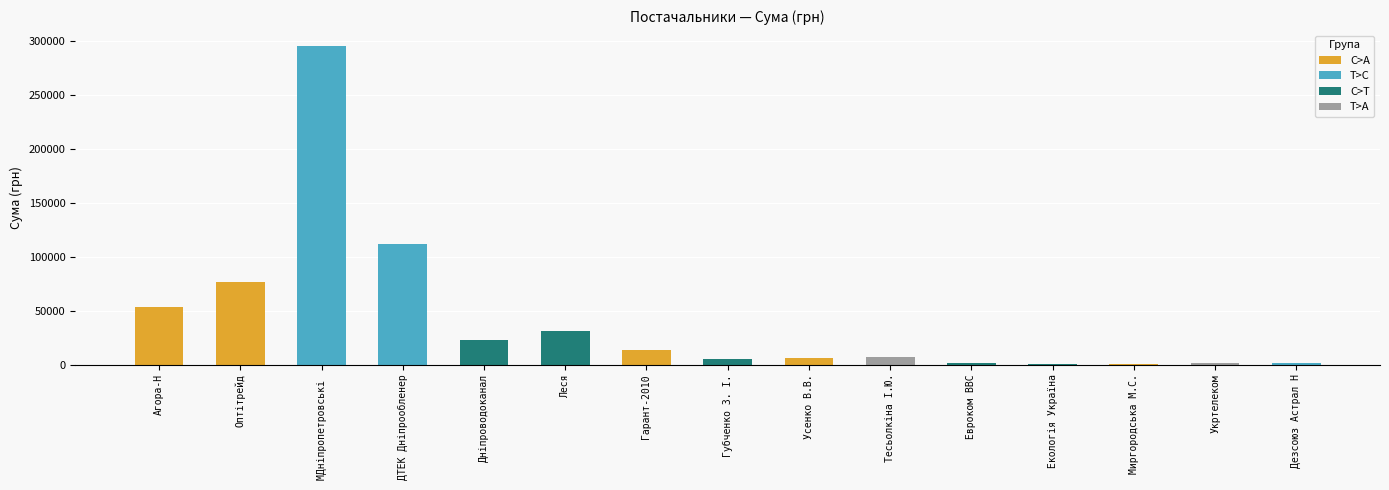

What is the average value?

41946.7